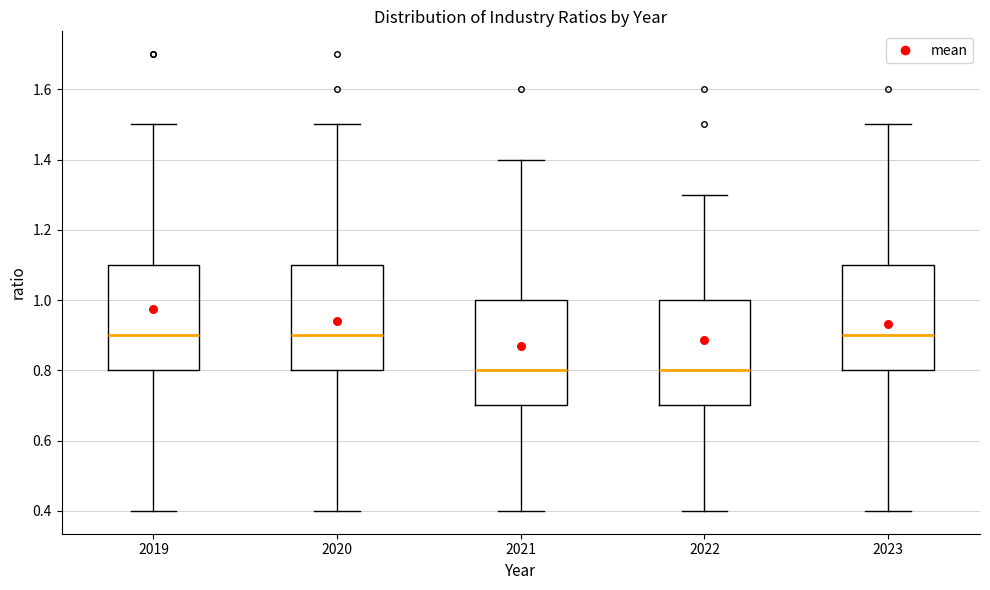

Reading left to right, read every box against the y-axis: the position of its median line, the range the box covers, and the ends of its whiskers. The values are not printed on the chart, so give them approximately, as read against the axis.

2019: median 0.9, box 0.8 to 1.1, whiskers 0.4 to 1.5
2020: median 0.9, box 0.8 to 1.1, whiskers 0.4 to 1.5
2021: median 0.8, box 0.7 to 1.0, whiskers 0.4 to 1.4
2022: median 0.8, box 0.7 to 1.0, whiskers 0.4 to 1.3
2023: median 0.9, box 0.8 to 1.1, whiskers 0.4 to 1.5